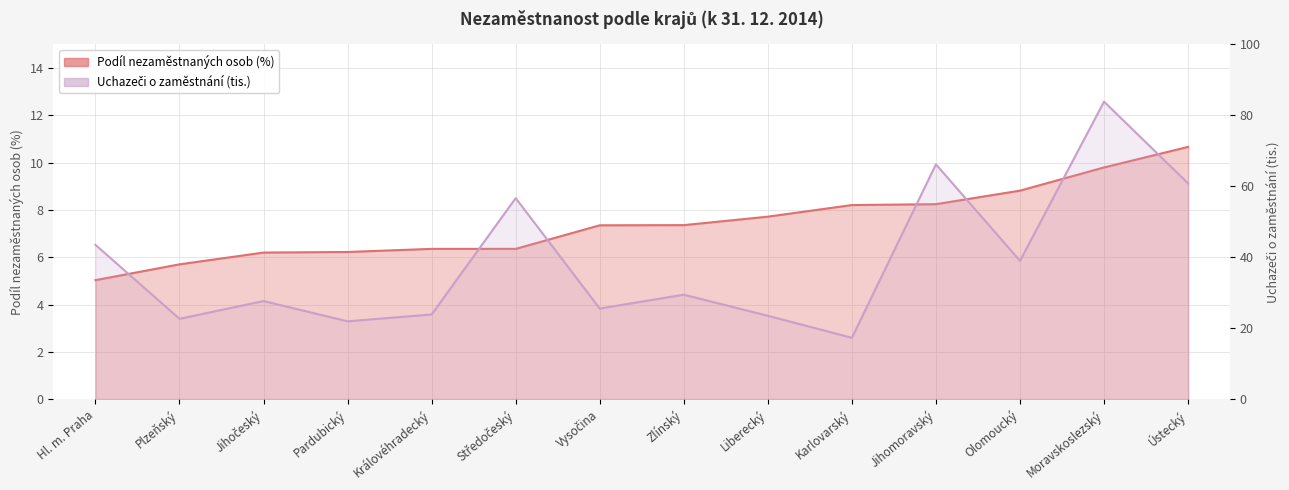

Which series changed the most between Hl. m. Praha and Vysočina?

Uchazeči o zaměstnání (tis.)